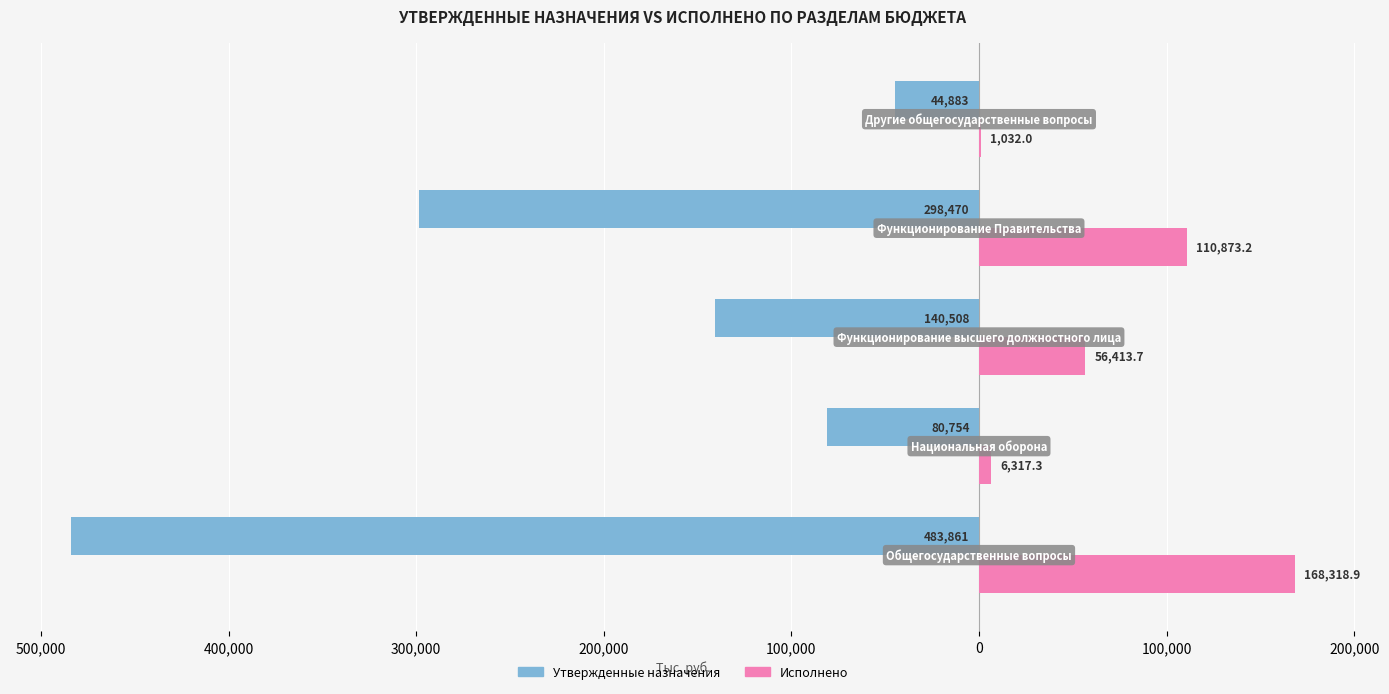

What are all the series names shown in the legend?

Утвержденные назначения, Исполнено